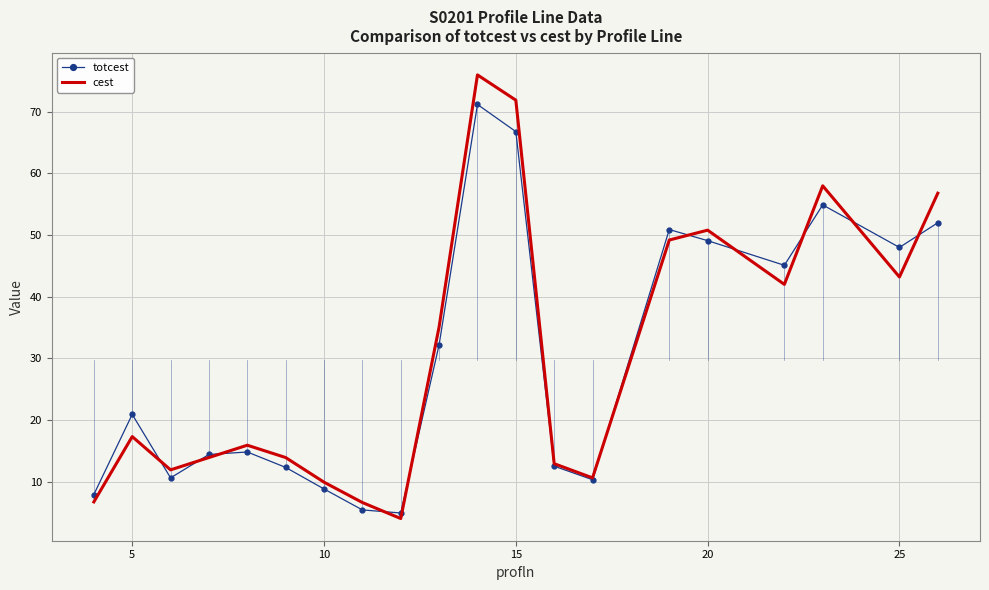

Rank the series by their maximum value, from highest to lowest.

cest, totcest